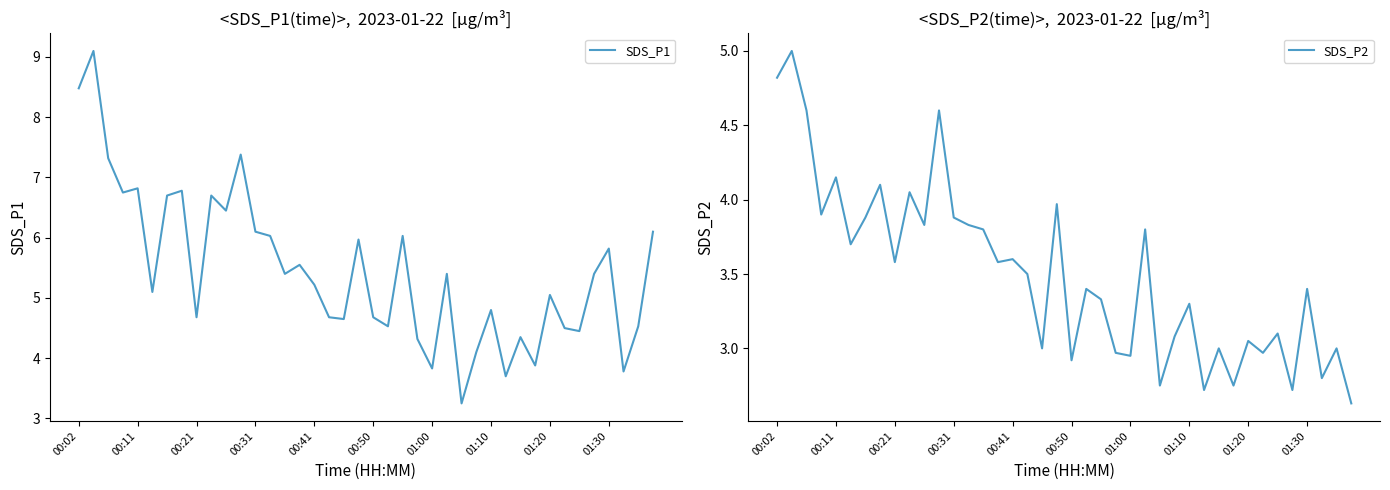

Is this an area chart (filled region under the line)?

No